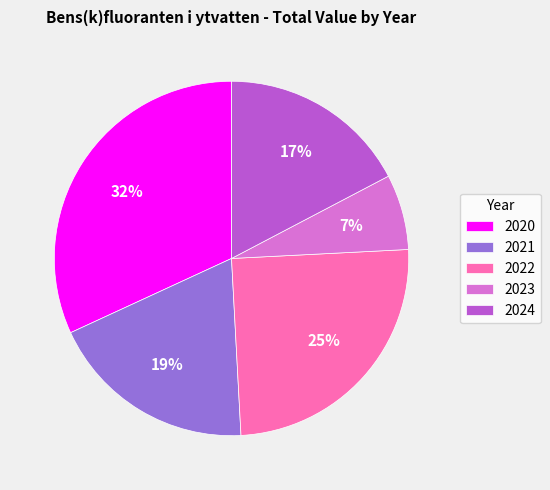

What is the ratio of the value at 2024 to the value at 2021?

0.9